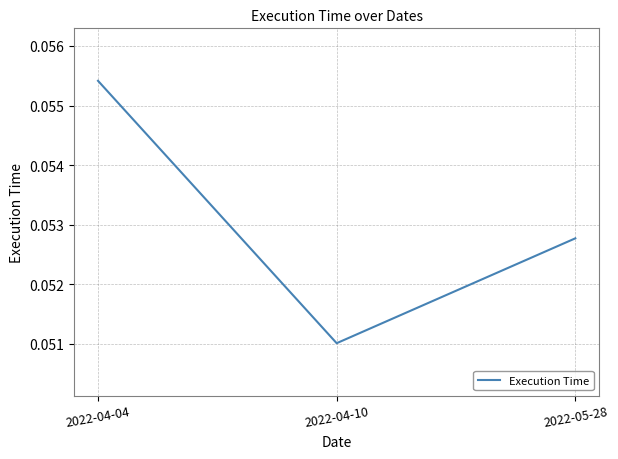

Which label corresponds to the largest value in the chart?

2022-04-04